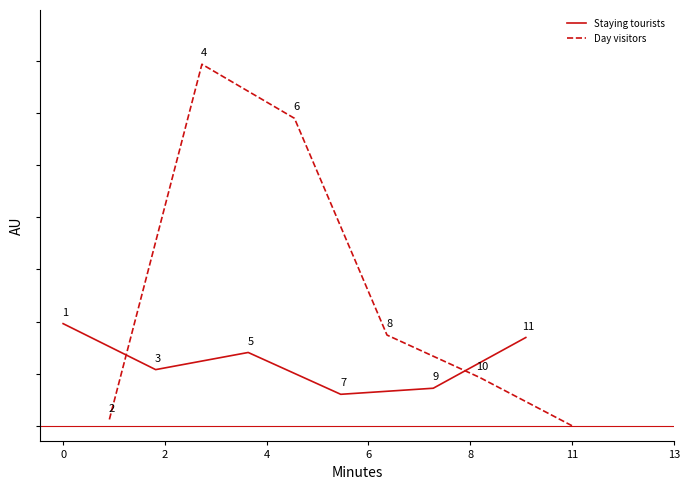

What is the difference between the maximum and second lowest values in the Day visitors series?

68138000